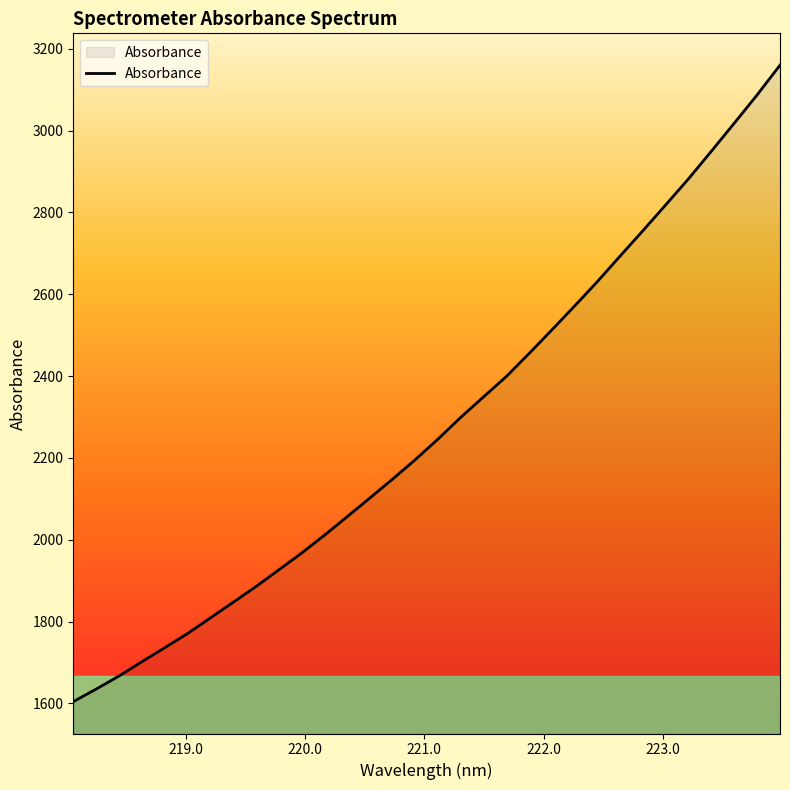

What is the maximum value shown in the chart?

3159.9